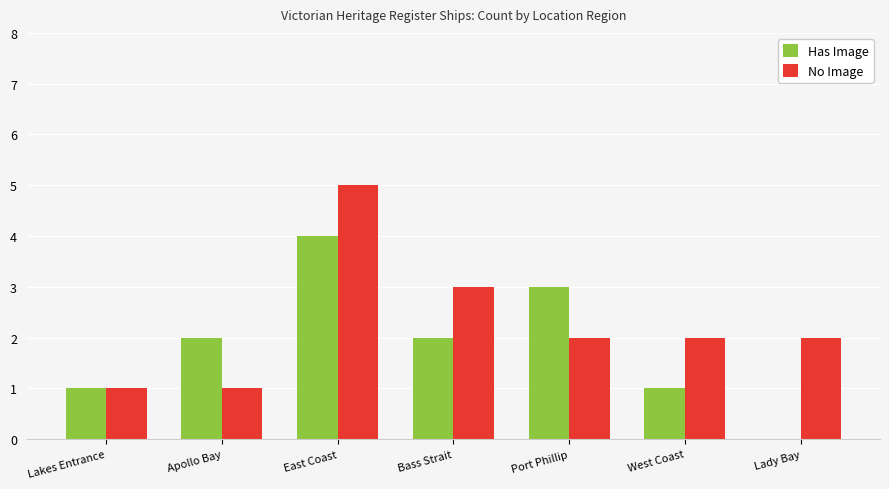

What is the sum of the Has Image values at Bass Strait and Port Phillip?

5